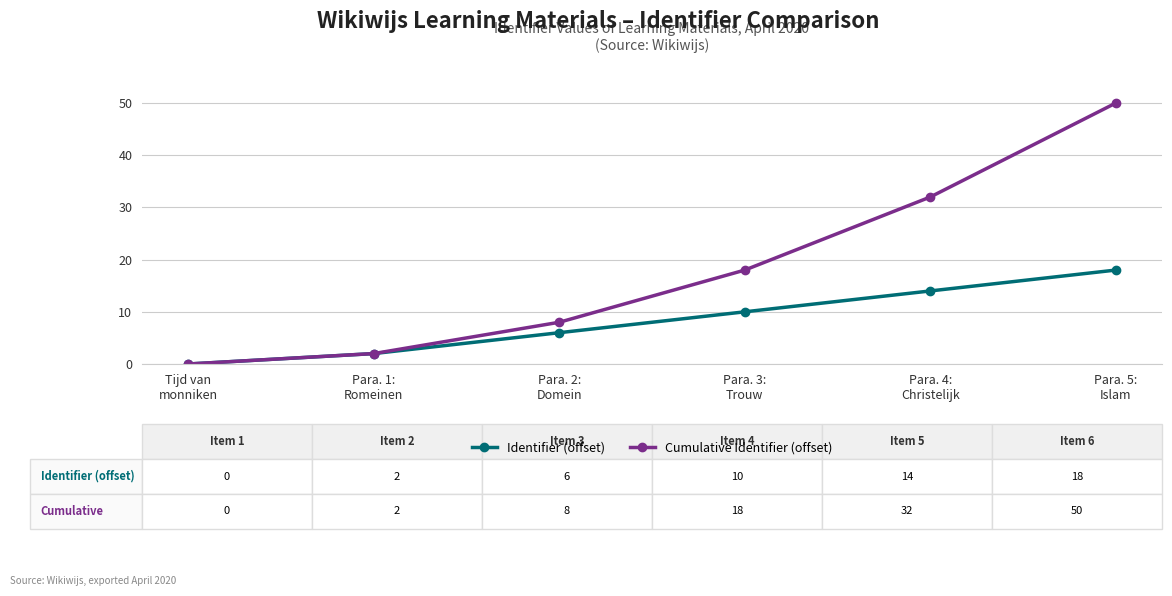

Is it true that Cumulative Identifier (offset) equals 8 at Para. 2:
Domein?

True